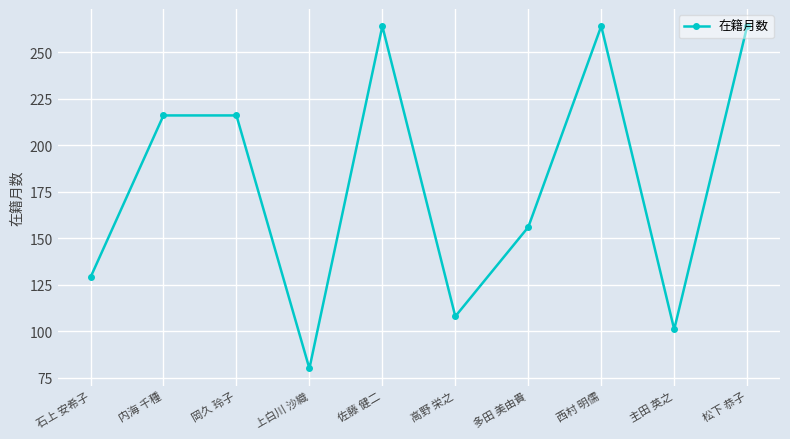

How many lines are shown in the chart?

1